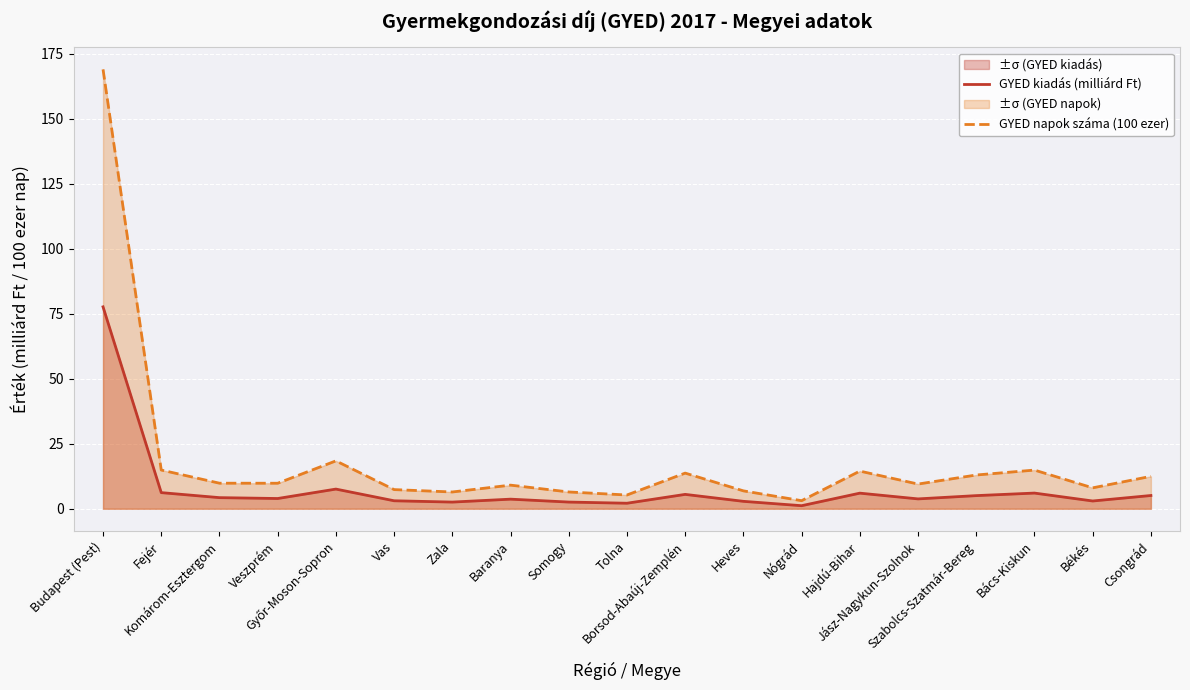

Where is the first local maximum for GYED napok száma (100 ezer)?

Győr-Moson-Sopron